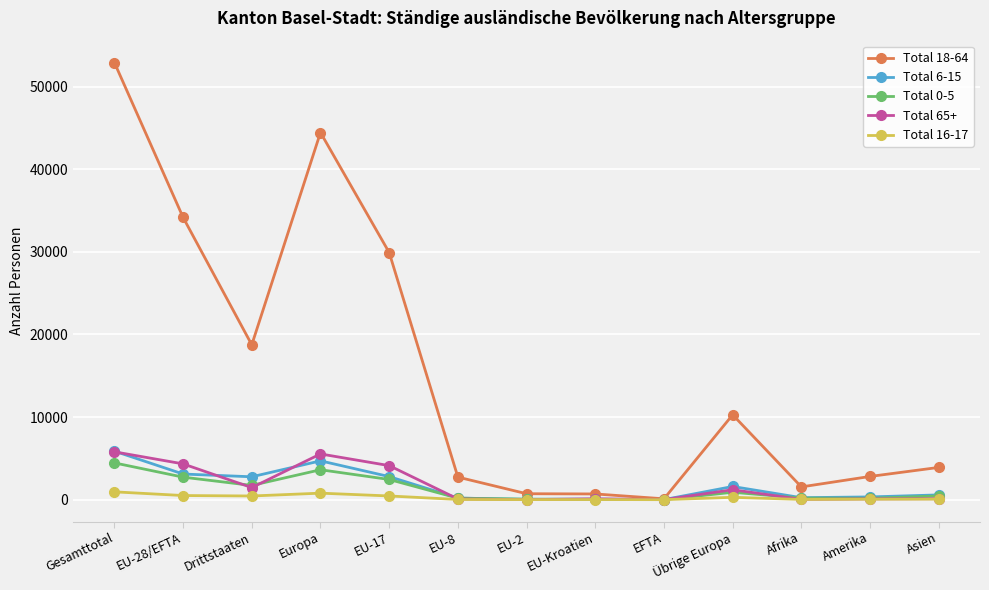

The value of Total 0-5 at Gesamttotal is 6383. True or false?

False